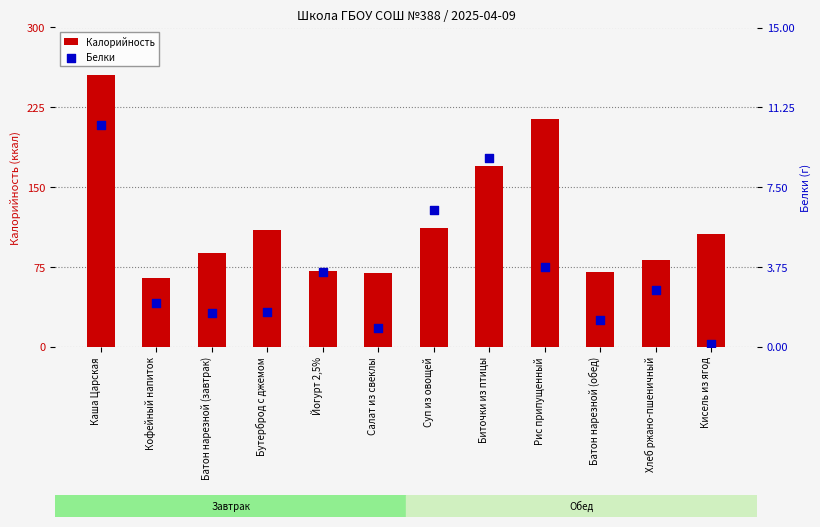

Which series has the largest total across all categories?

Калорийность